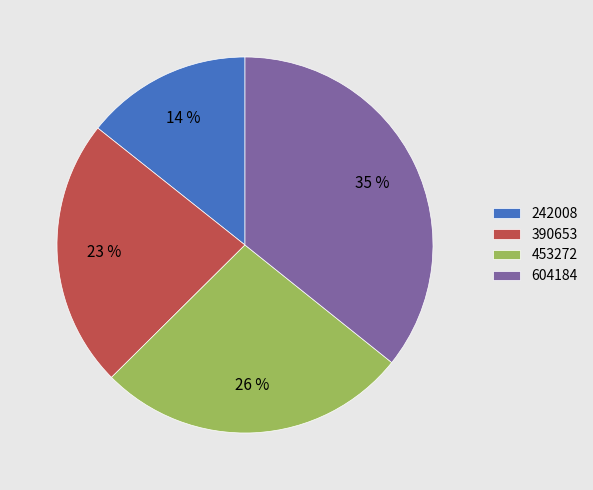

What percentage do 390653 and 242008 together represent?

37.4%